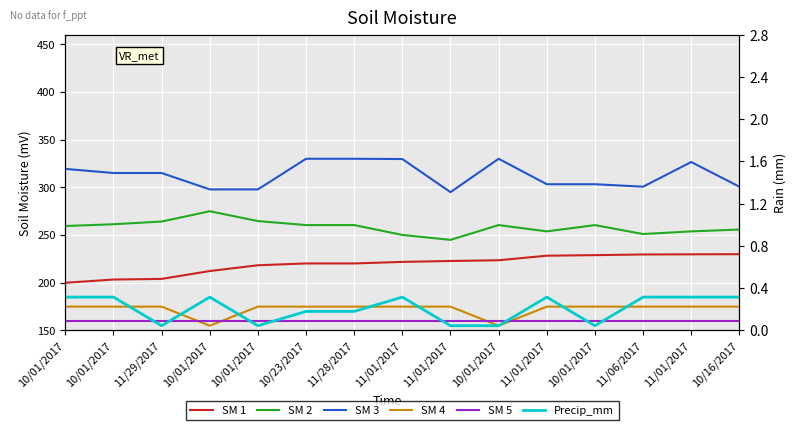

What is the greatest value displayed?

330.0